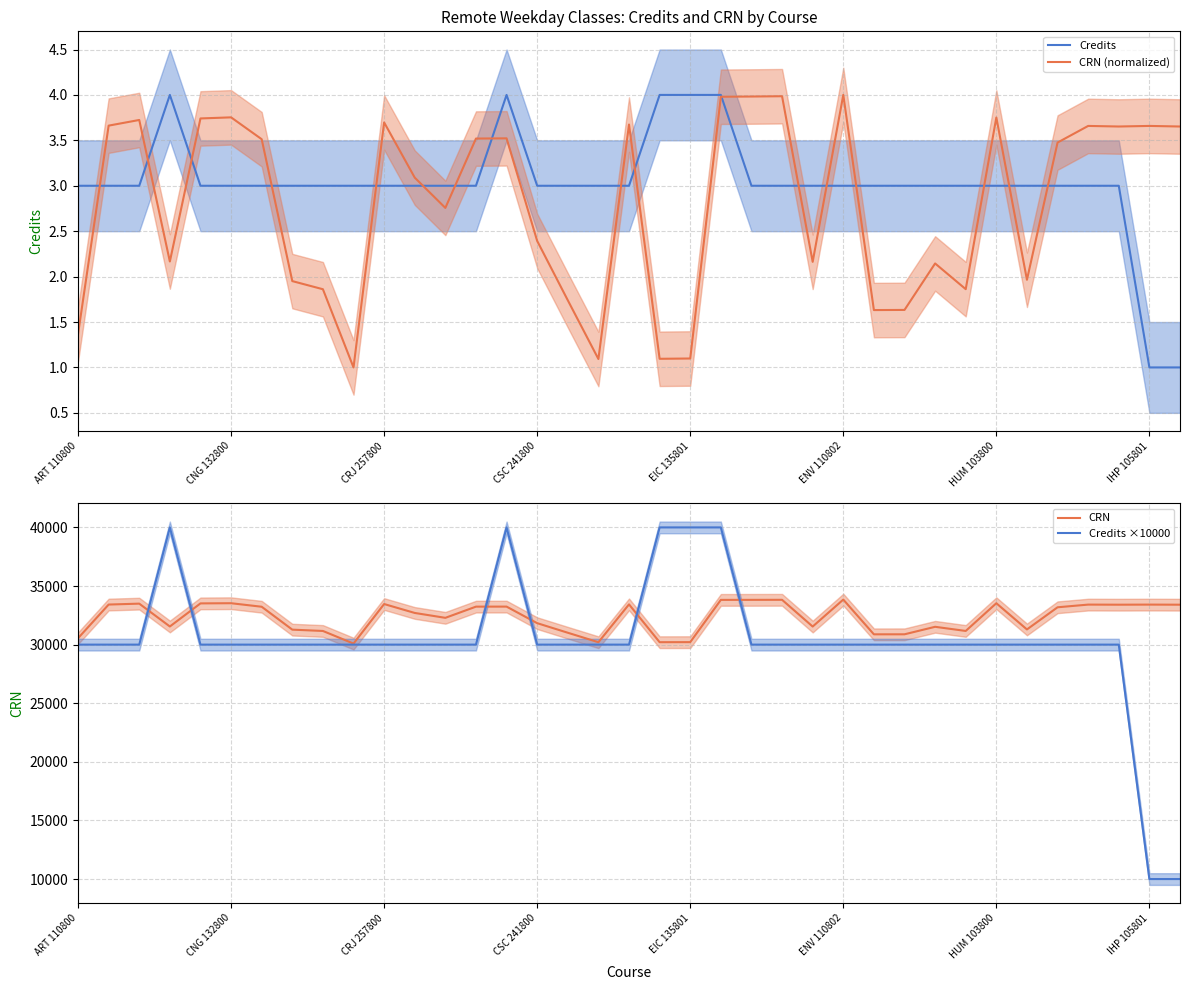

What is the smallest value displayed?

1.0